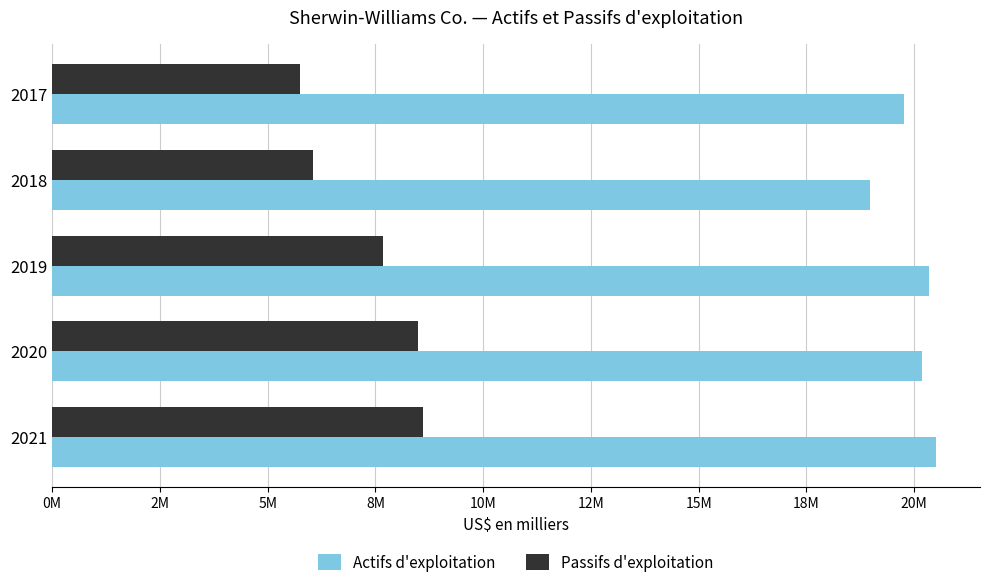

Reading right to left, list all the values displayed in this chart.

Actifs d'exploitation: 19754214	18978774	20334400	20175000	20501000
Passifs d'exploitation: 5745584	6059883	7687700	8498700	8614500